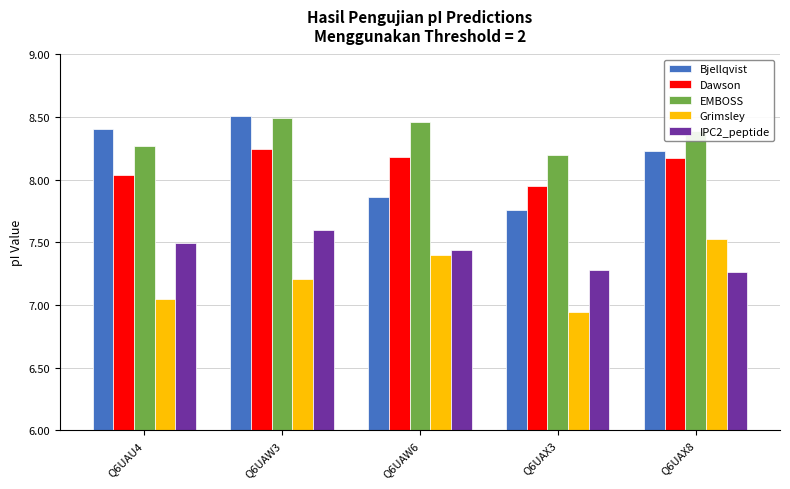

What is the total value across all series at Q6UAX3?

38.1